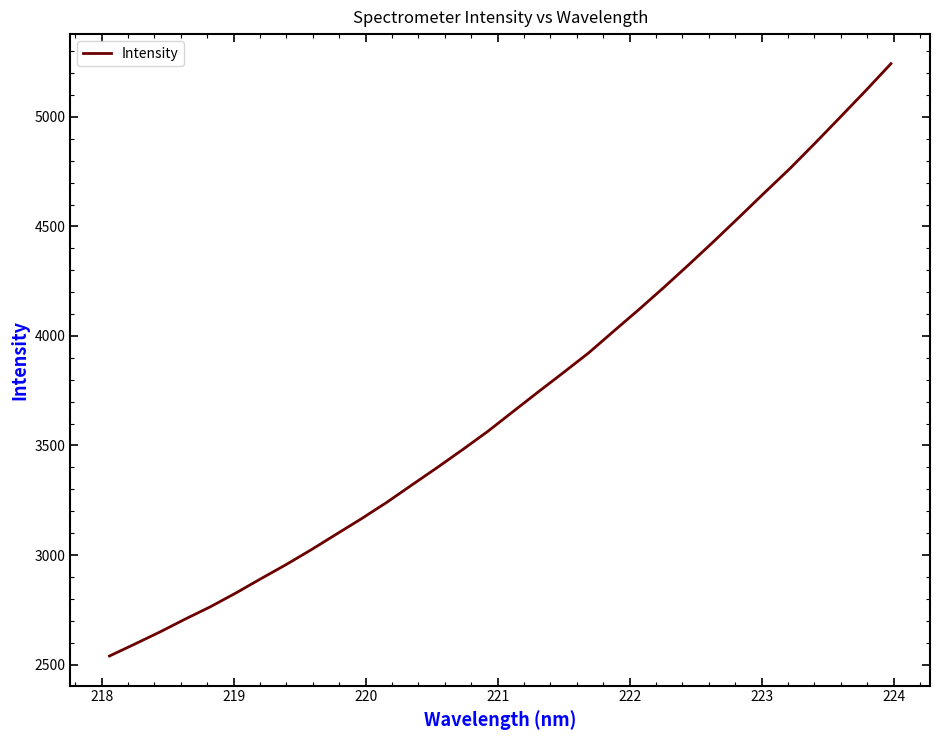

What is the difference between the maximum and minimum values?

2703.7